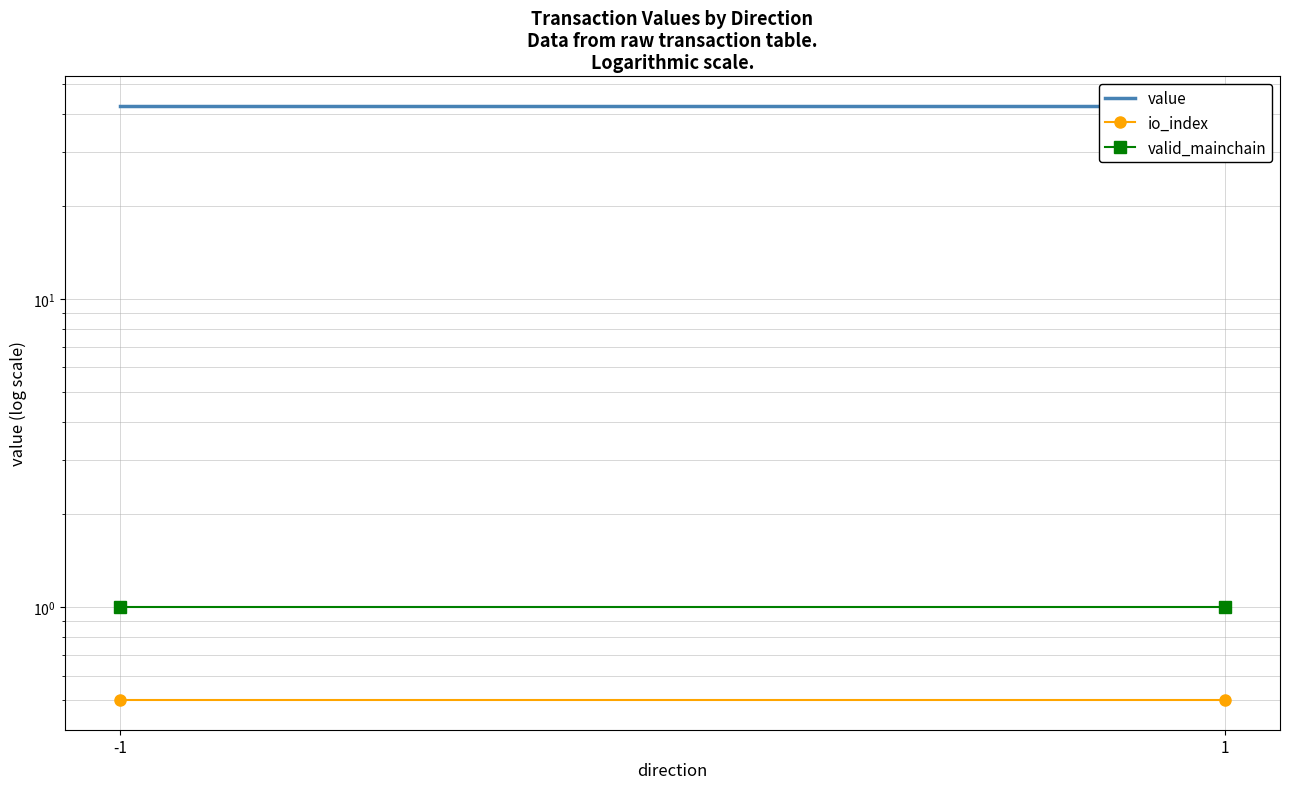

How many series are shown in this chart?

3